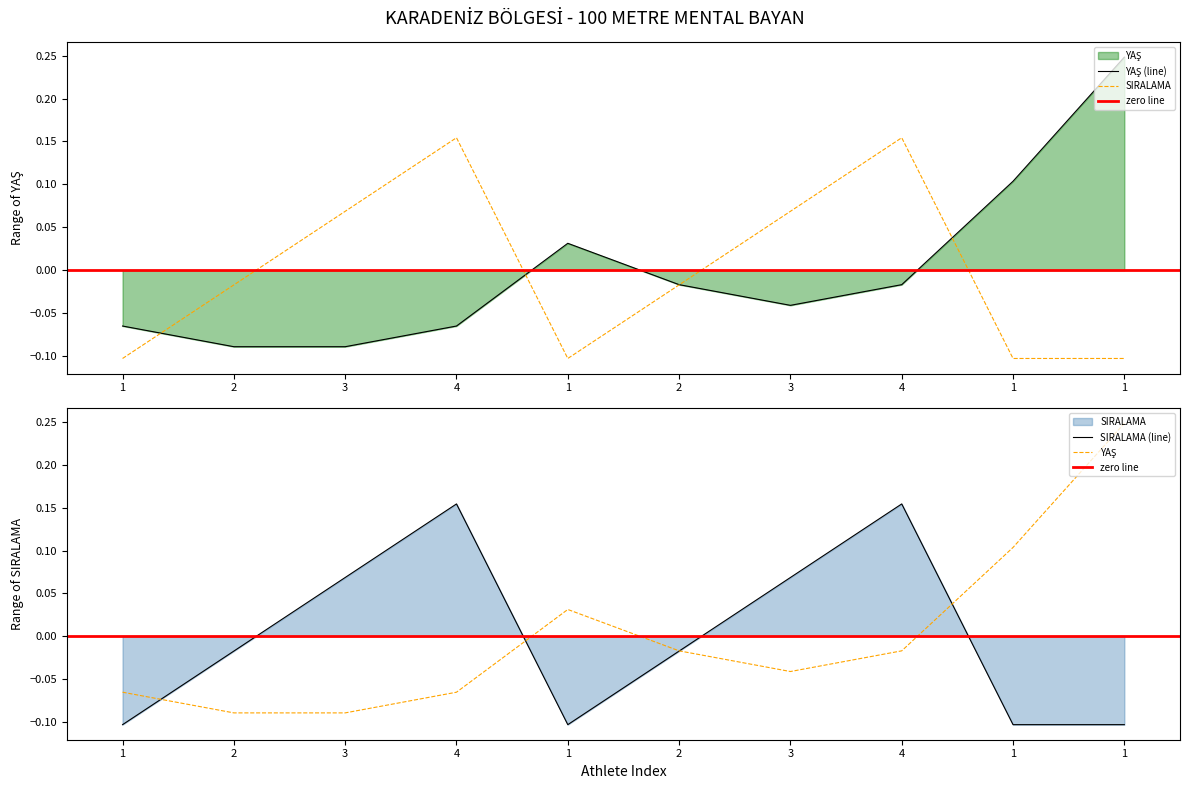

True or false: SIRALAMA and YAŞ cross at least once.

True